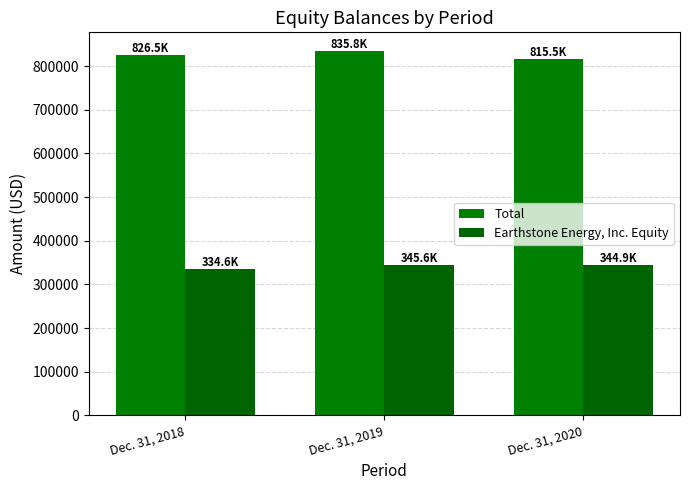

What is the value of the Total bar at the 1st from the left?

826492